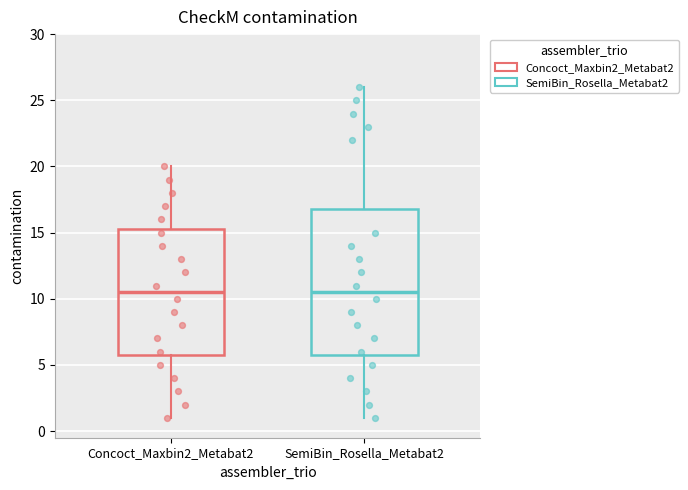

Which box is the tallest, from its lower edge to its upper edge?

SemiBin_Rosella_Metabat2